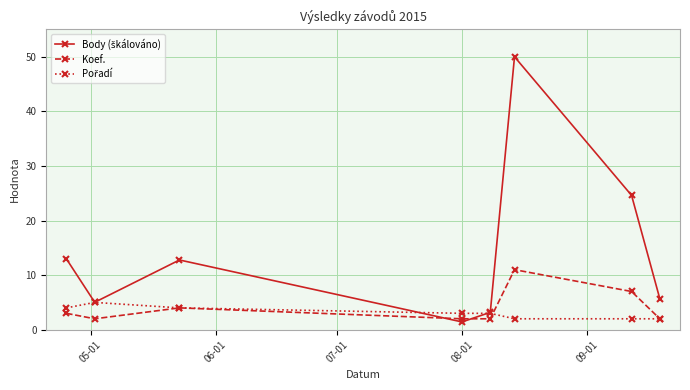

In Koef., how many points are higher than both neighbors (excluding endpoints)?

2